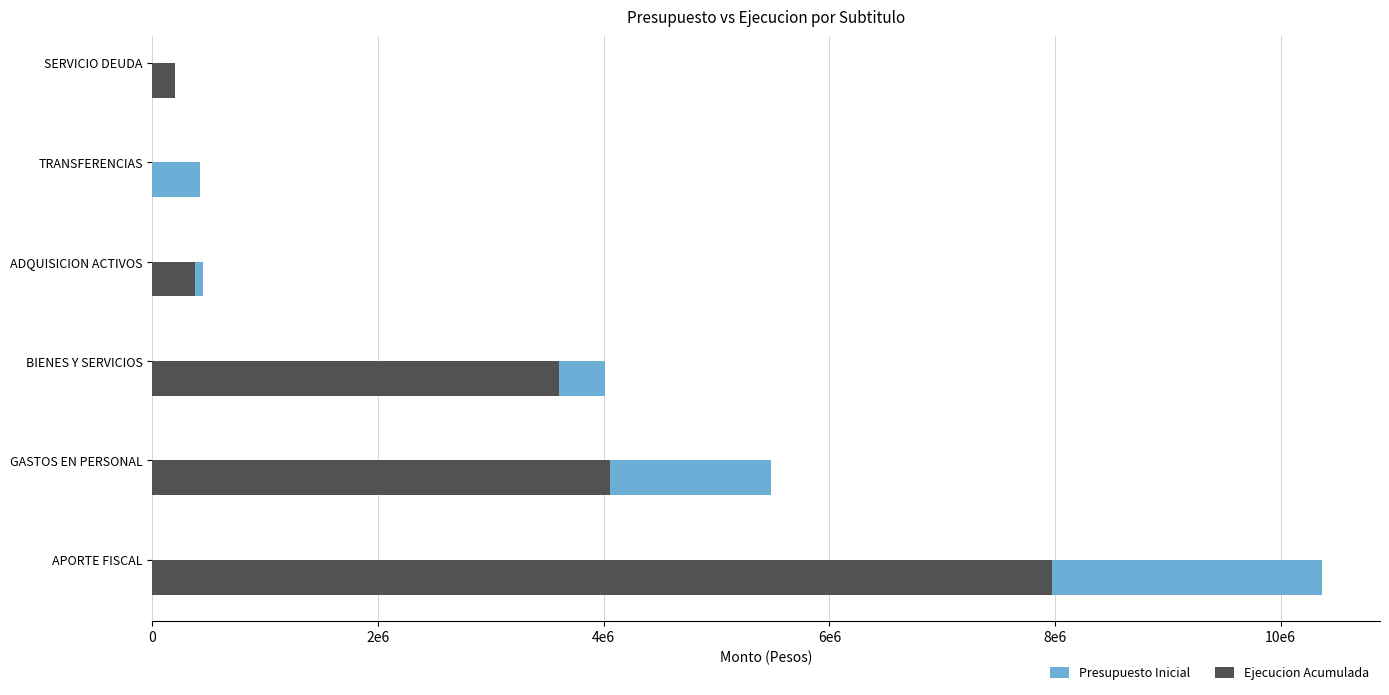

How many series are shown in this chart?

2